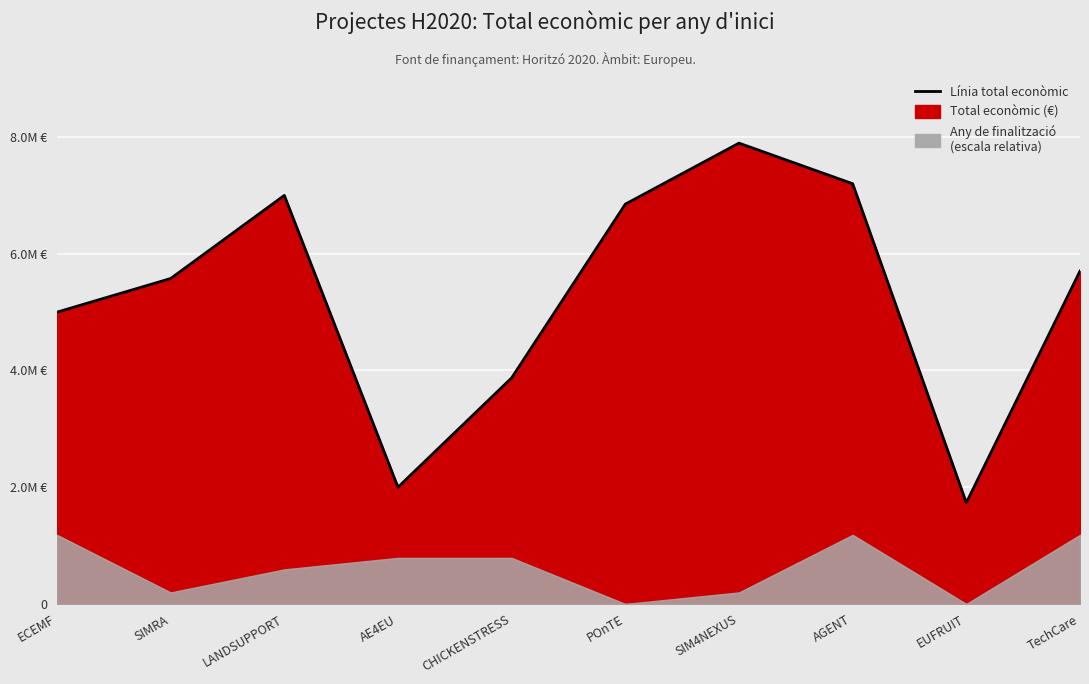

At which category does the chart reach its minimum across all series?

EUFRUIT